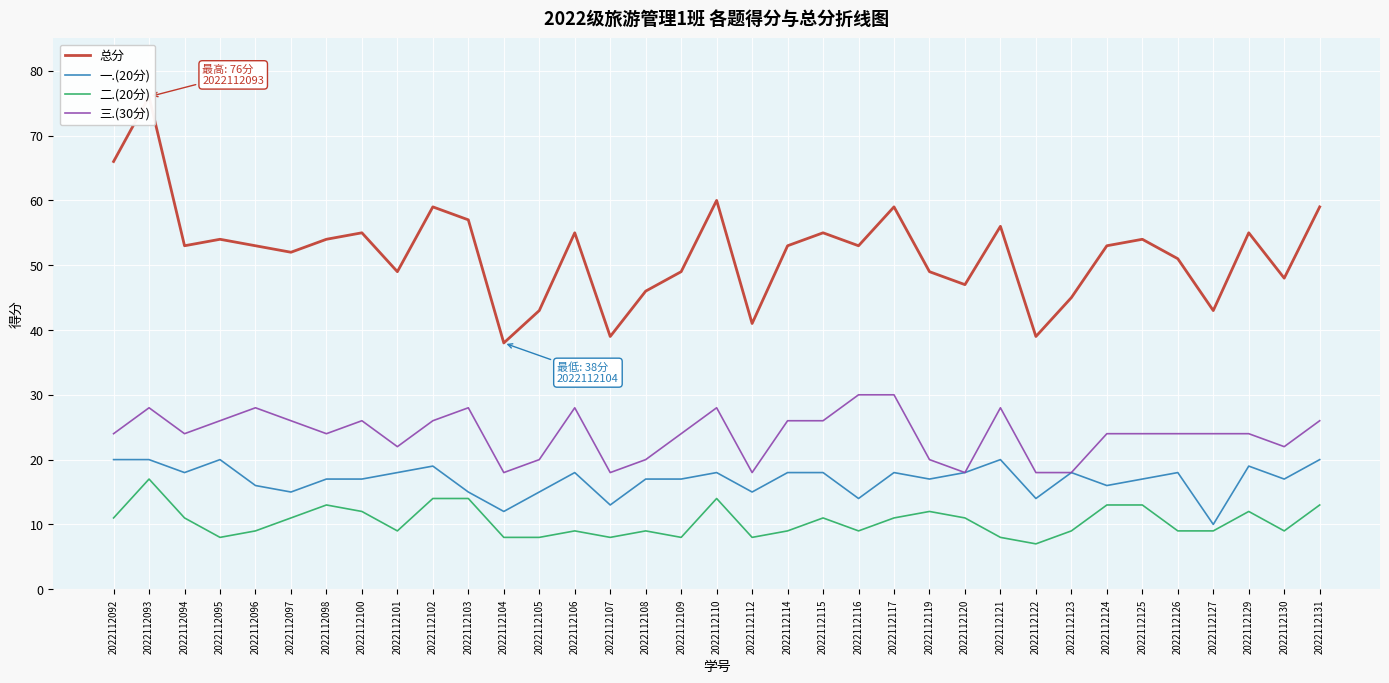

Which label corresponds to the smallest value in the chart?

2022112122